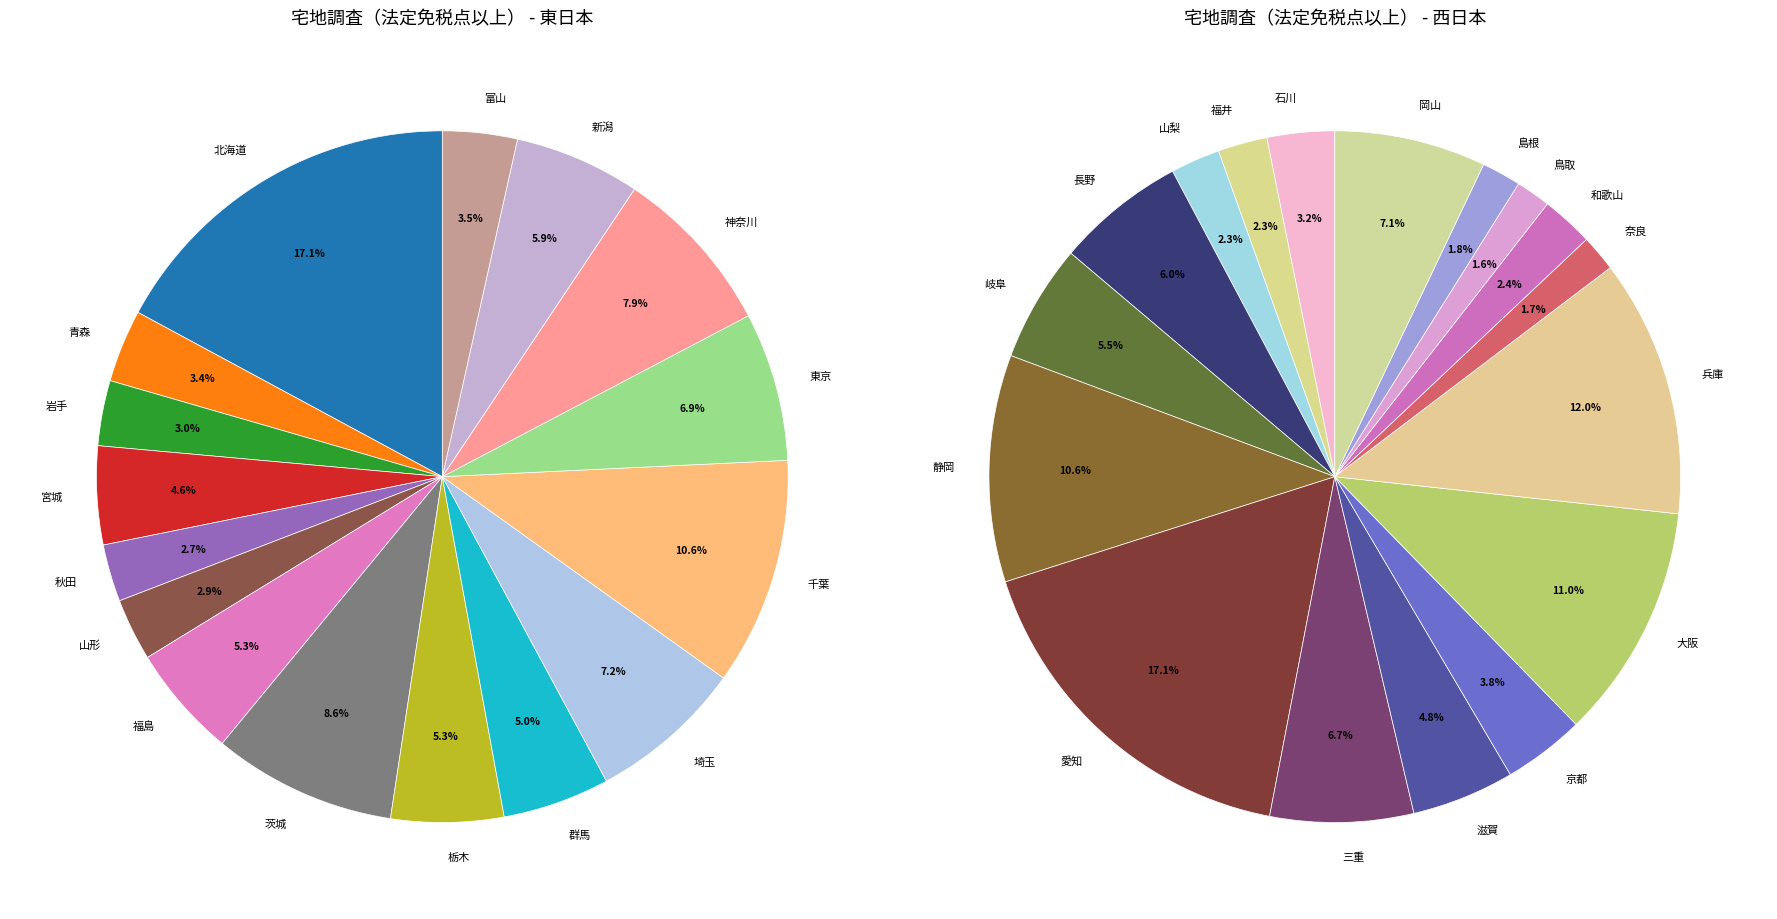

True or false: 長野 accounts for 9% of the total.

False